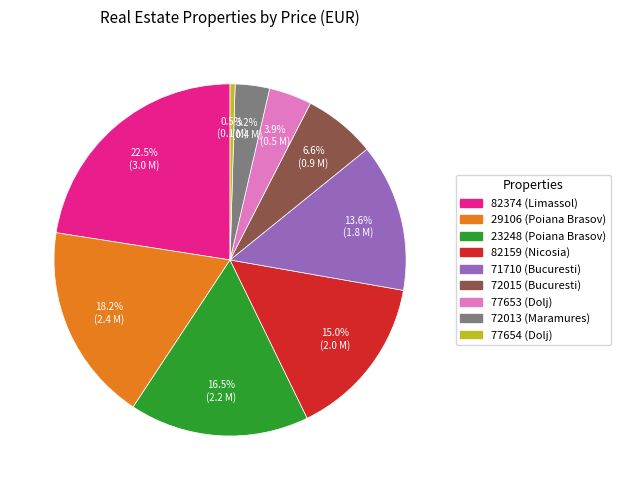

How much of the chart is everything except 72015 (Bucuresti)?

93.4%